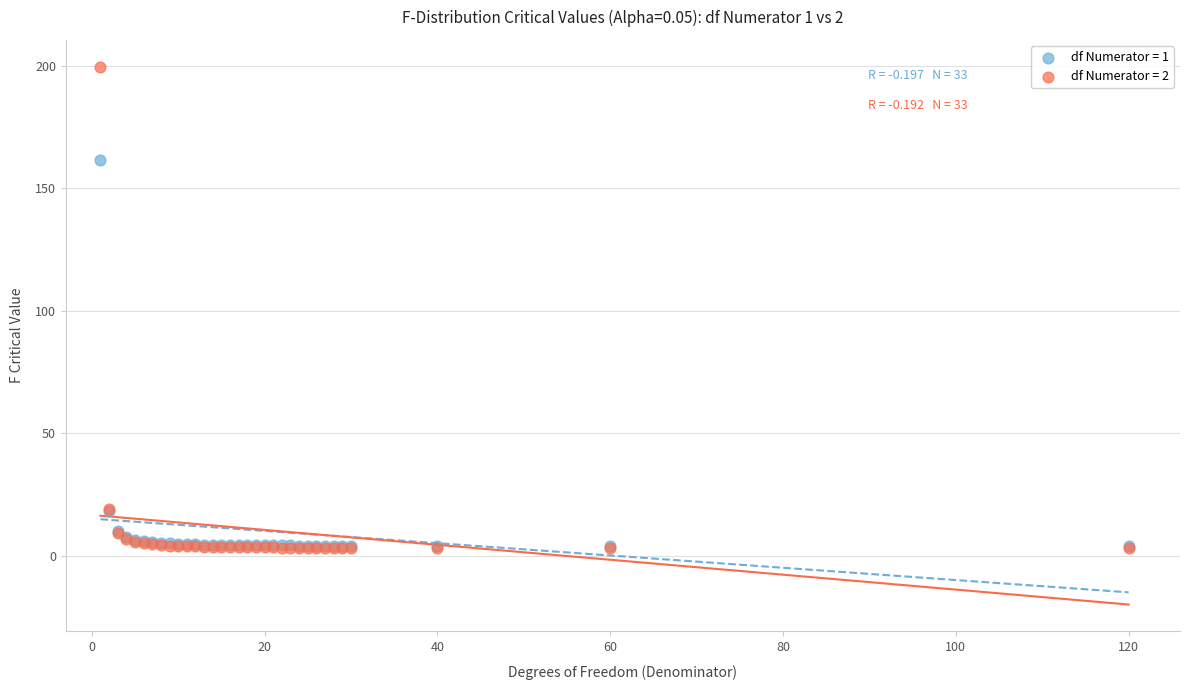

Across all series, what Y value is closest to 101?

161.4